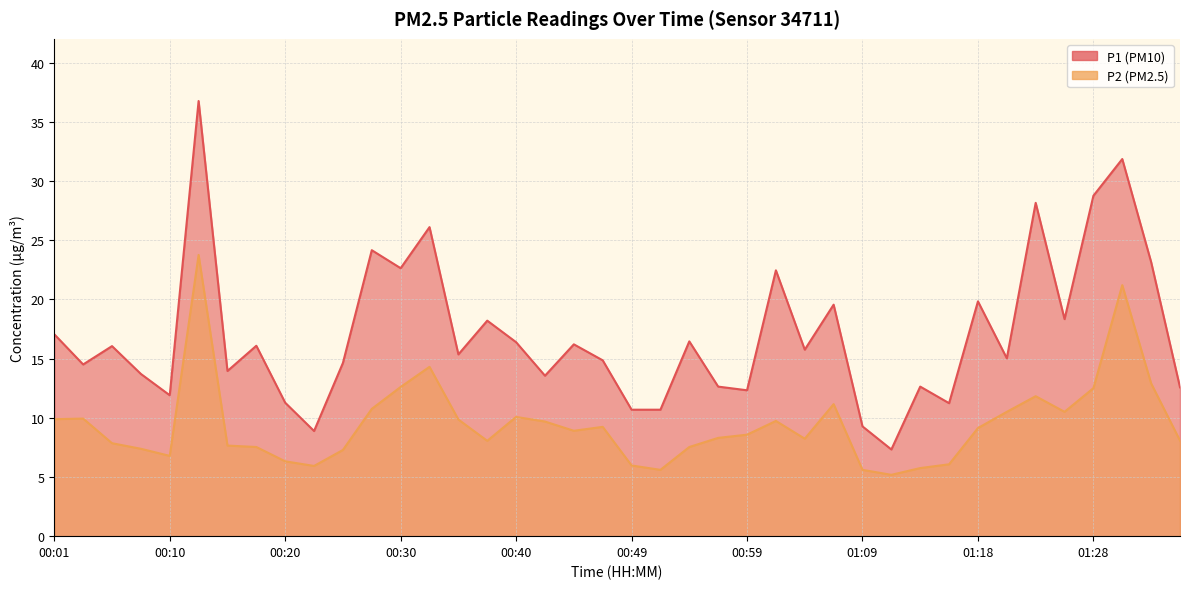

True or false: P2 and P1 intersect in this chart.

False